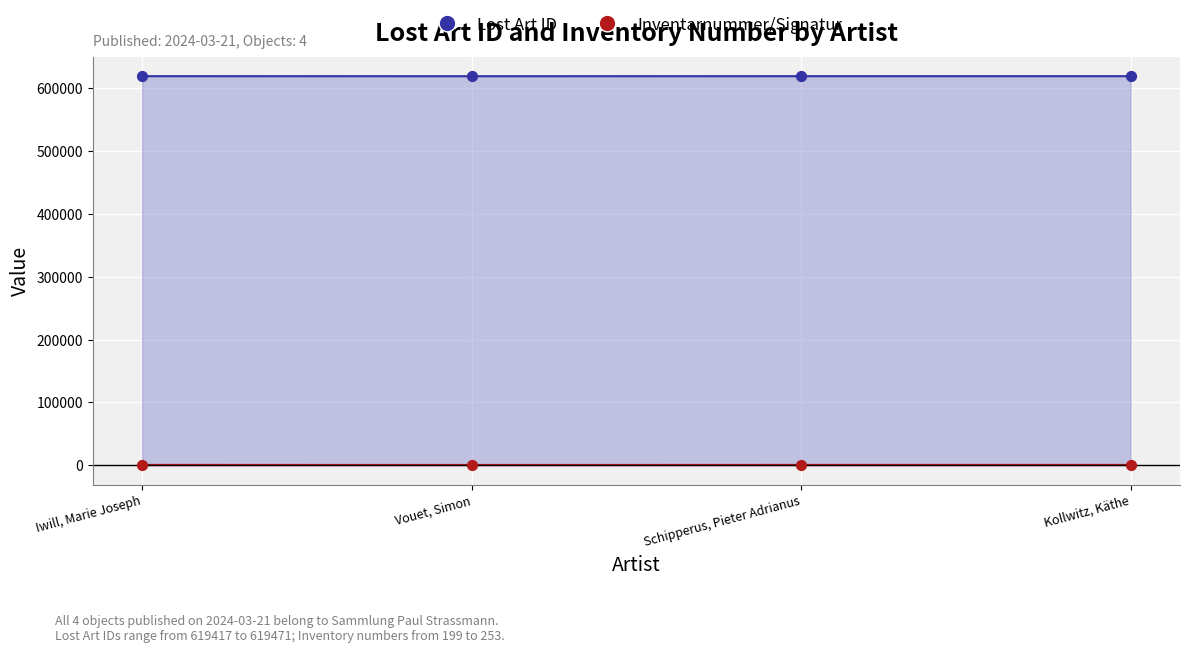

What is the total value across all series at Iwill, Marie Joseph?

619716